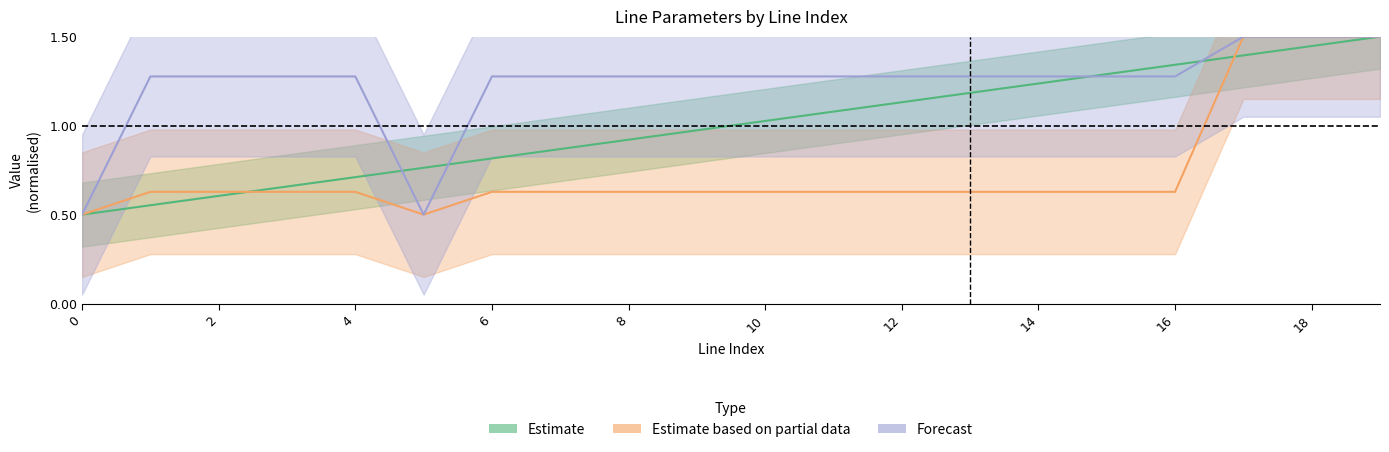

What is the sum of the line_idx values at 6 and 3?

1.5